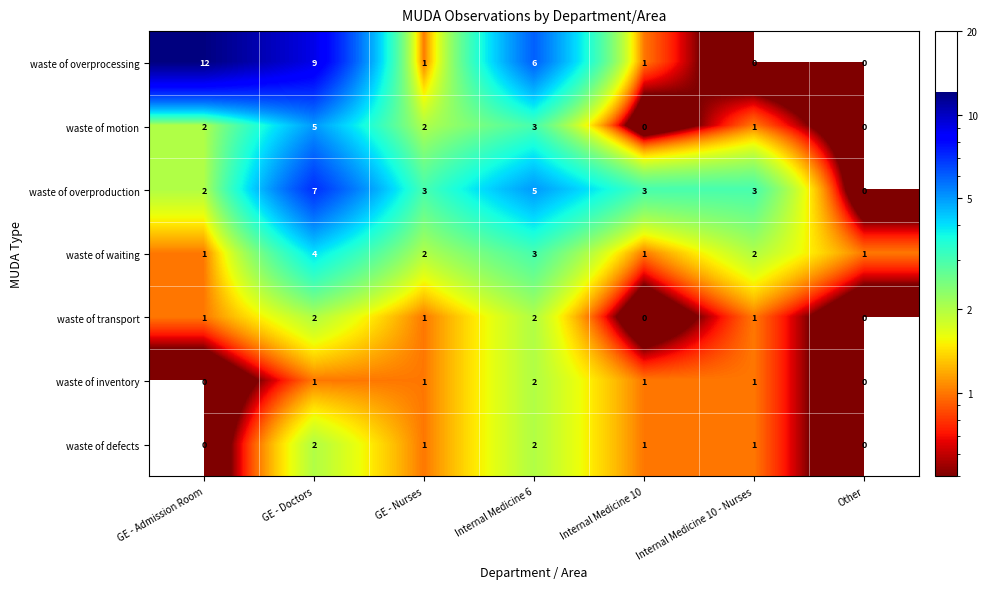

How many values in waste of overprocessing are above zero?

5